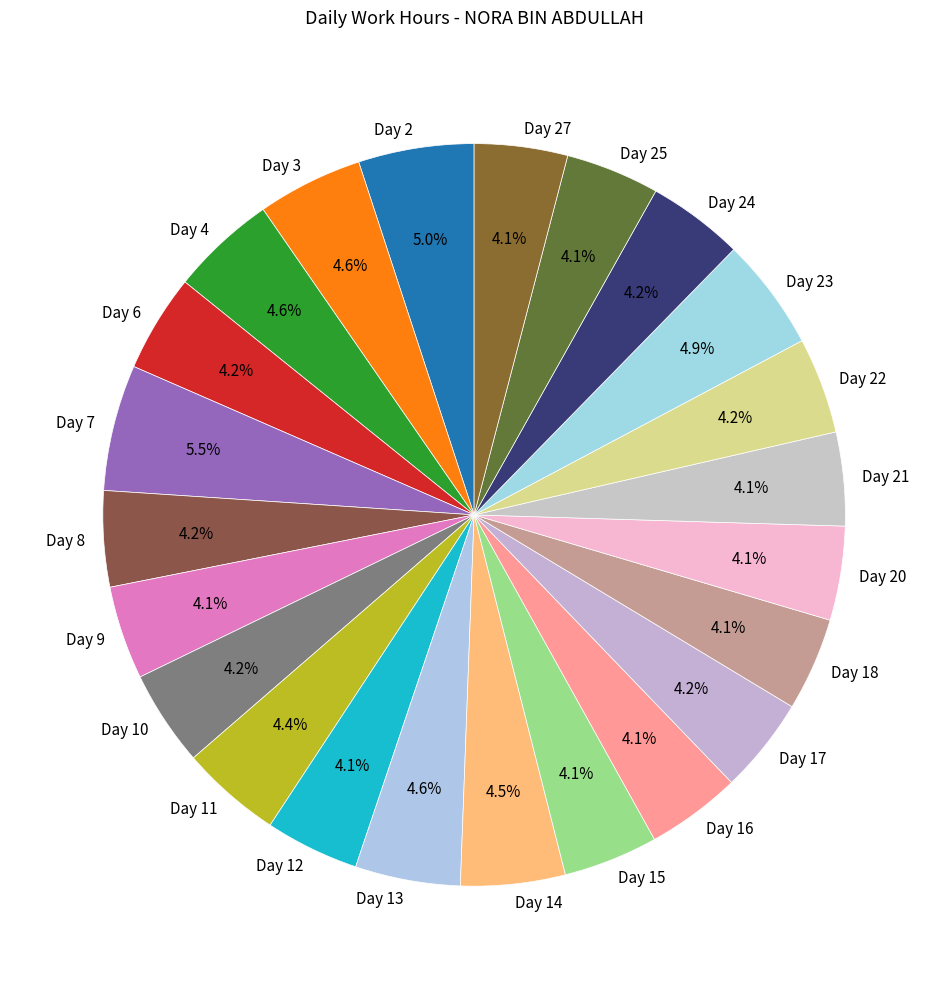

Do Day 20 and Day 15 together represent more than half of the pie?

No